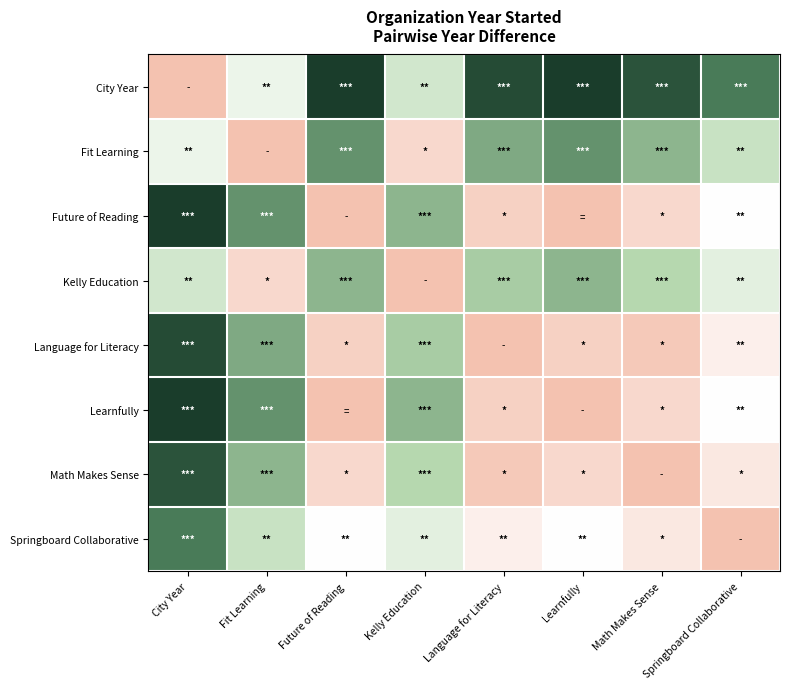

Which category has the lowest value across all series?

City Year